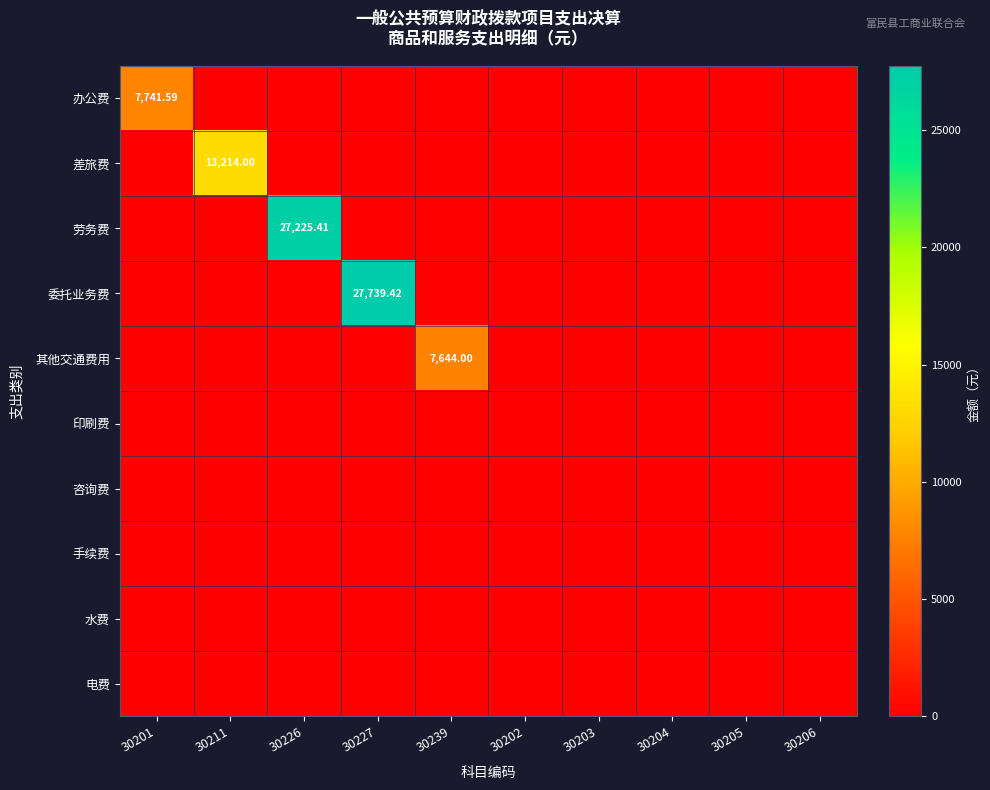

Which series changed the most between 30226 and 30227?

委托业务费